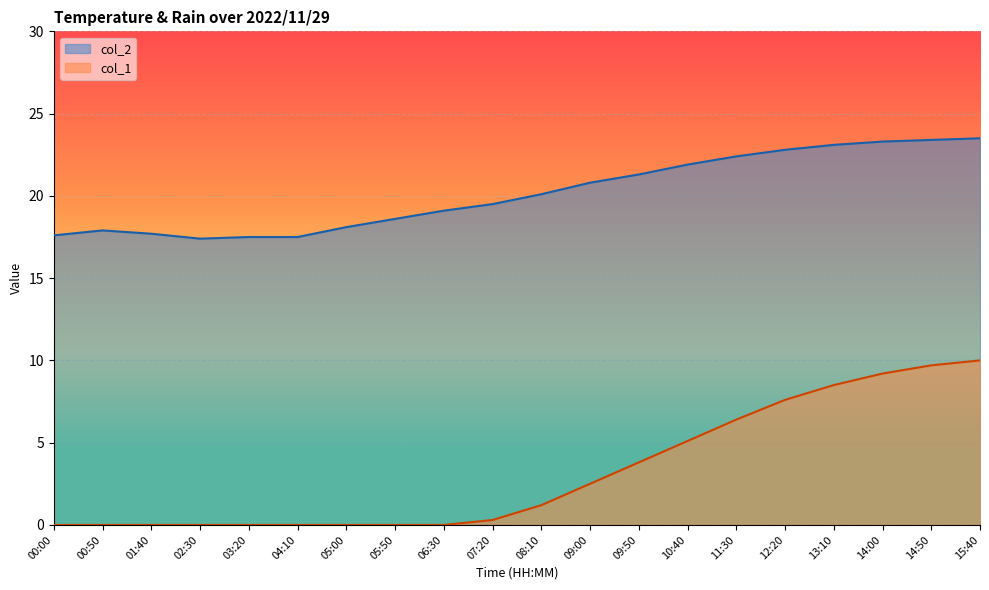

What is the label of the 18th point from the right?

01:40